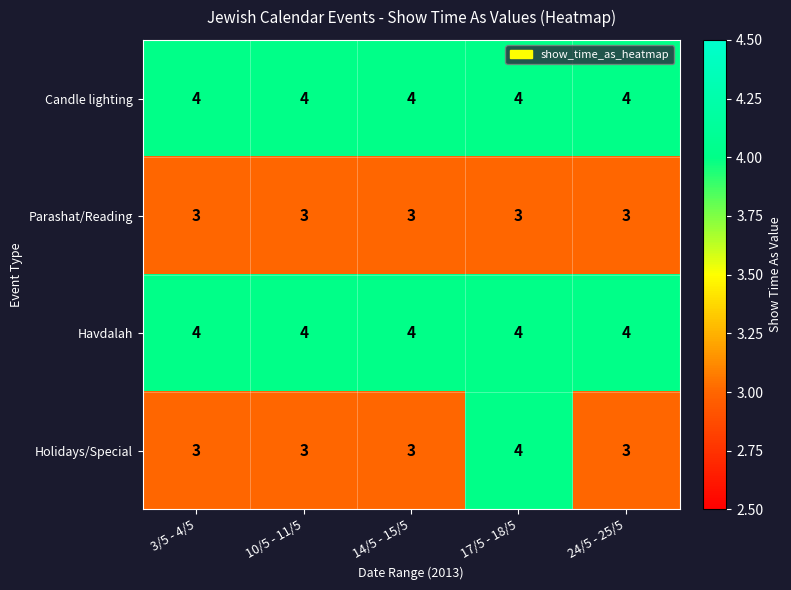

What is the sum of the Havdalah values at 14/5 - 15/5 and 24/5 - 25/5?

8